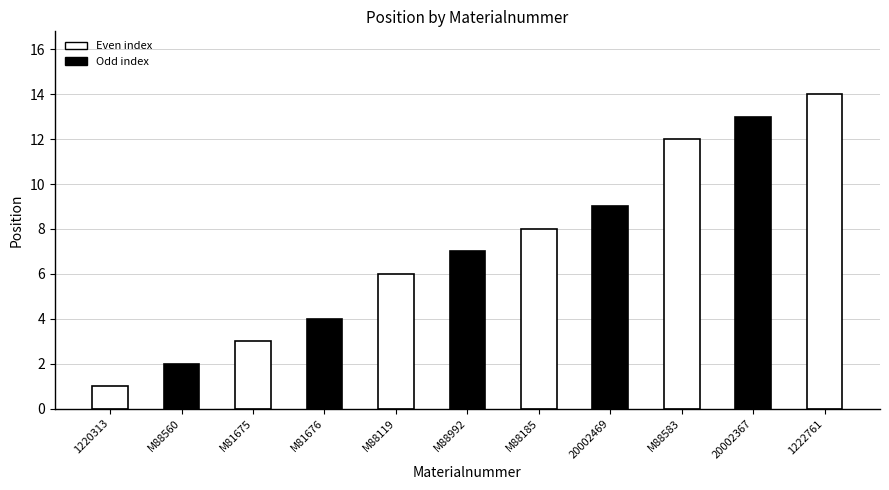

What position from the left is M88185?

7